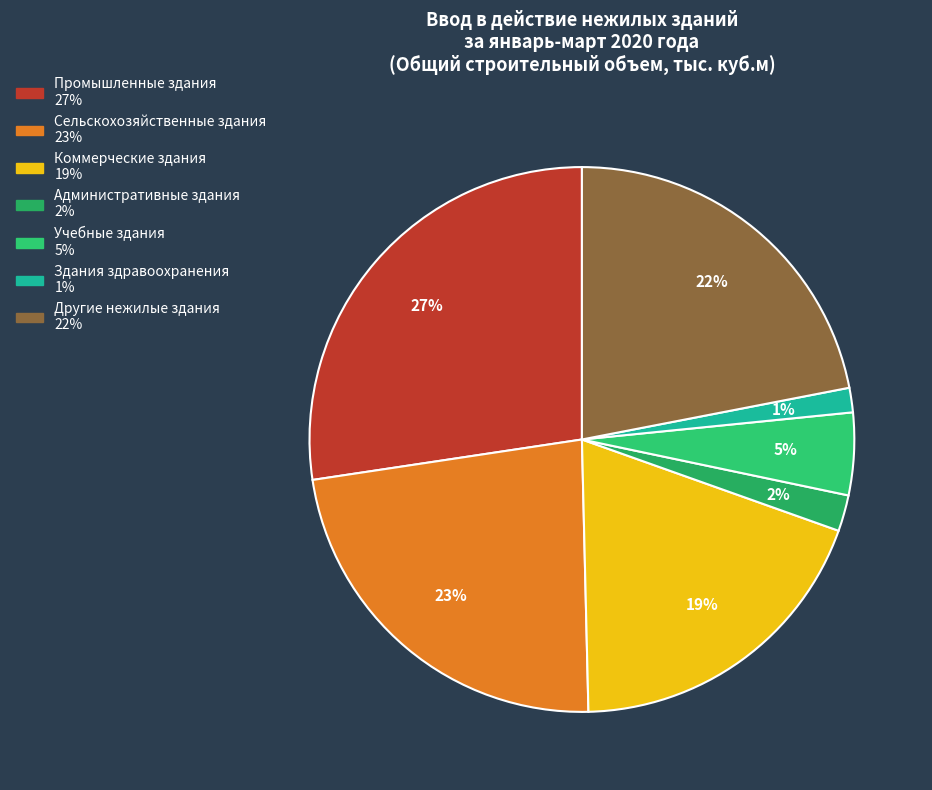

Rank the categories by value from highest to lowest.

Промышленные здания, Сельскохозяйственные здания, Другие нежилые здания, Коммерческие здания, Учебные здания, Административные здания, Здания здравоохранения